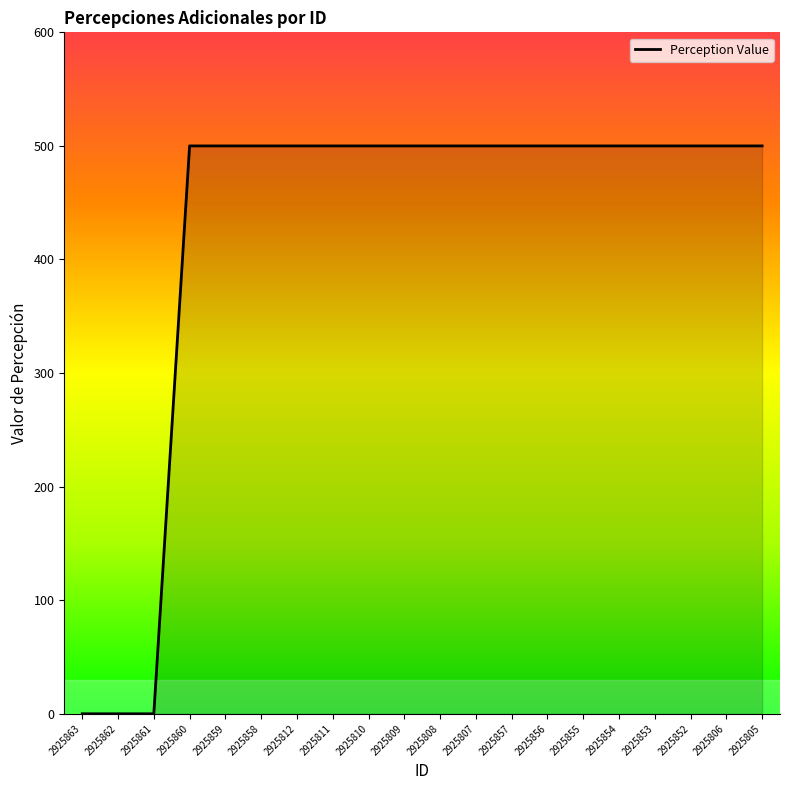

How many lines are shown in the chart?

1